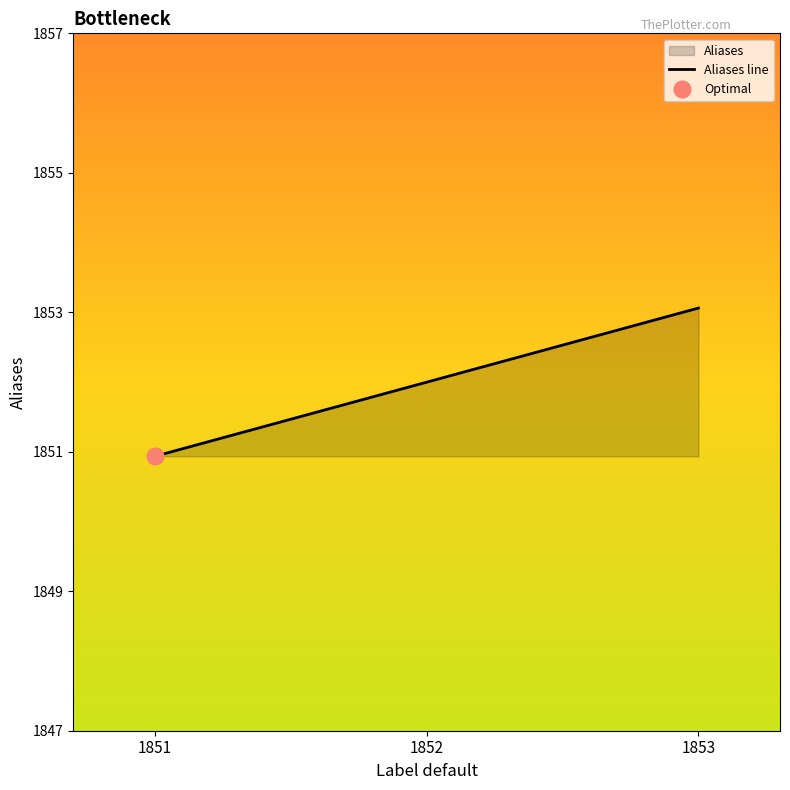

How many data points are less than 1852?

1